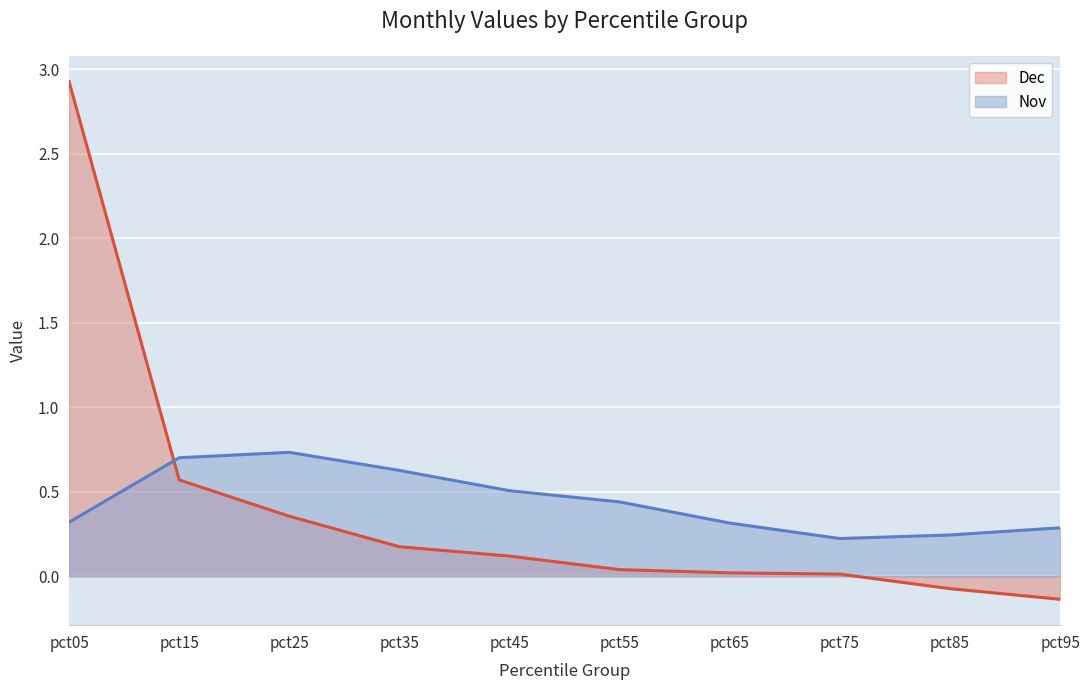

How many interior local valleys does the Nov series have?

1